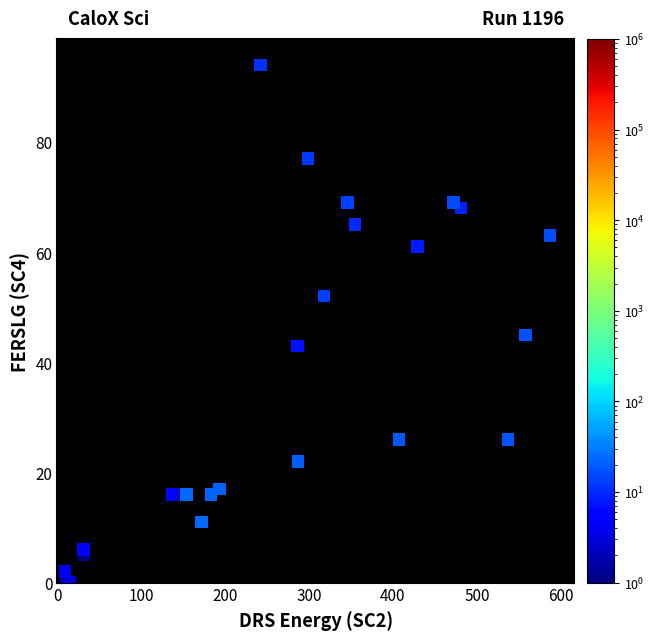

What Y value in the scatter plot is closest to 47?

45